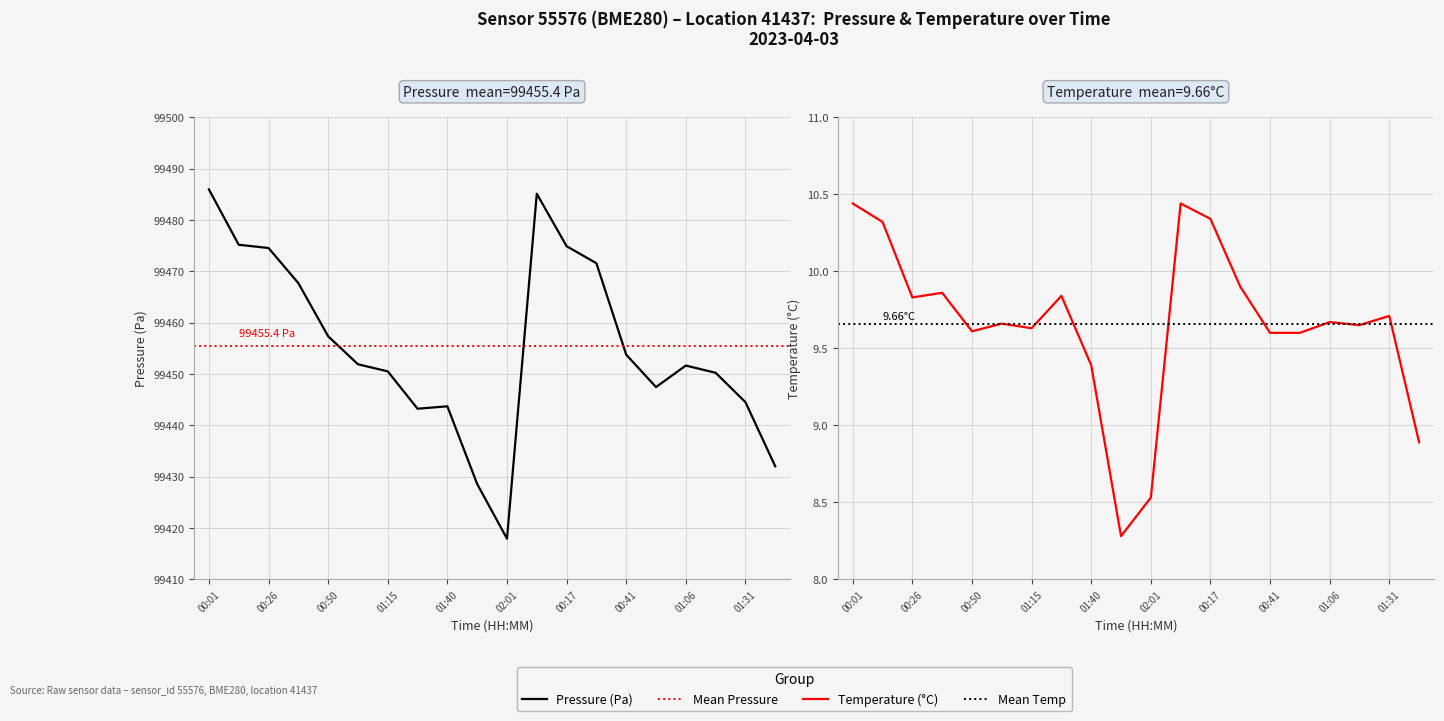

Rank the series by their maximum value, from lowest to highest.

temperature, pressure